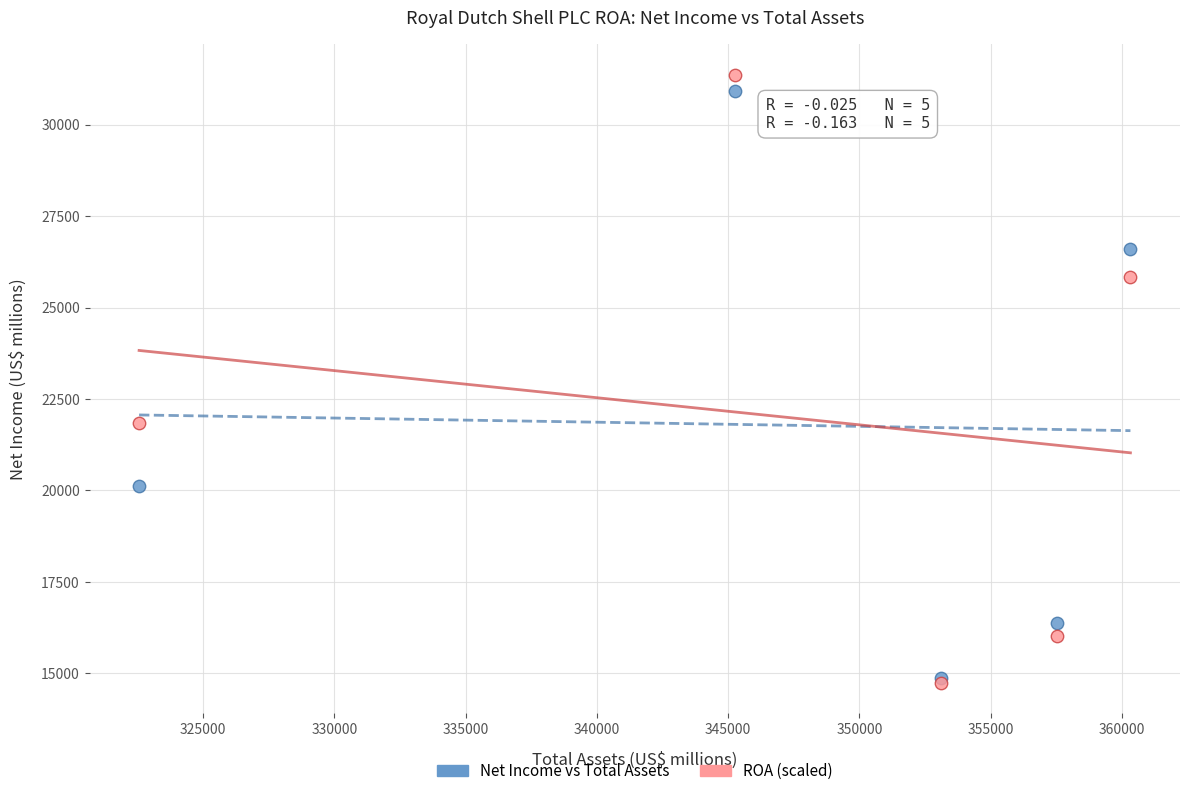

Which series has the widest spread of Y values?

ROA (scaled)